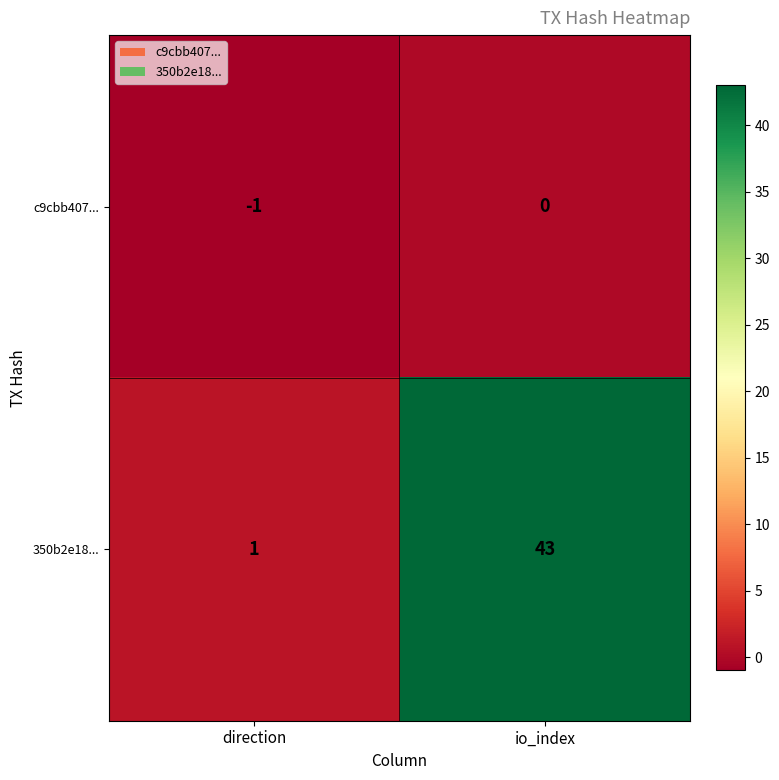

Is it true that c9cbb407... equals -2 at direction?

False